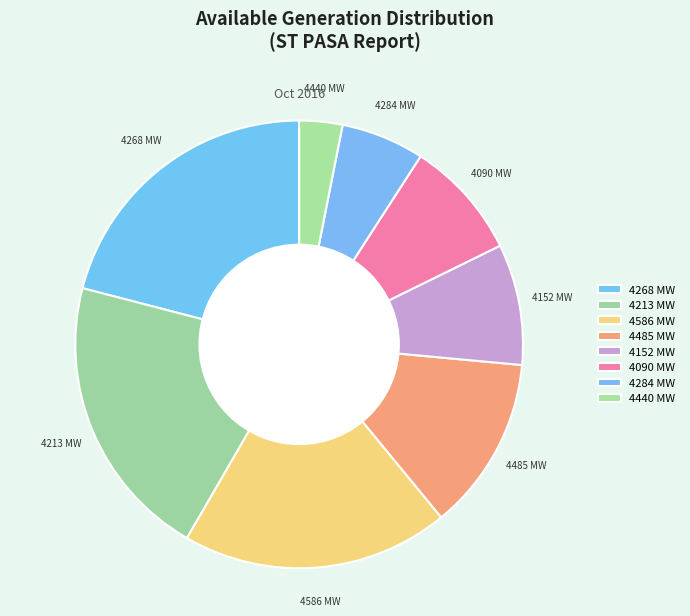

Is there any slice that represents more than half of the pie?

No